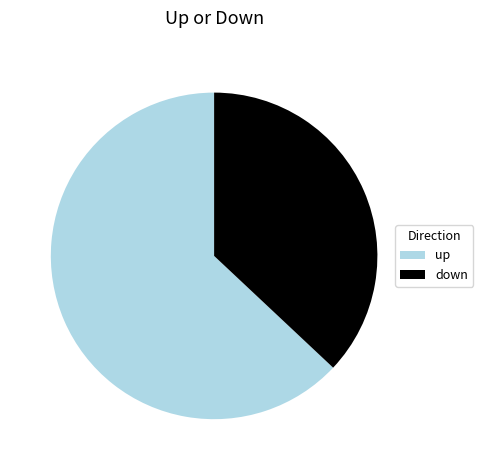

The up slice represents 49% of the pie. True or false?

False